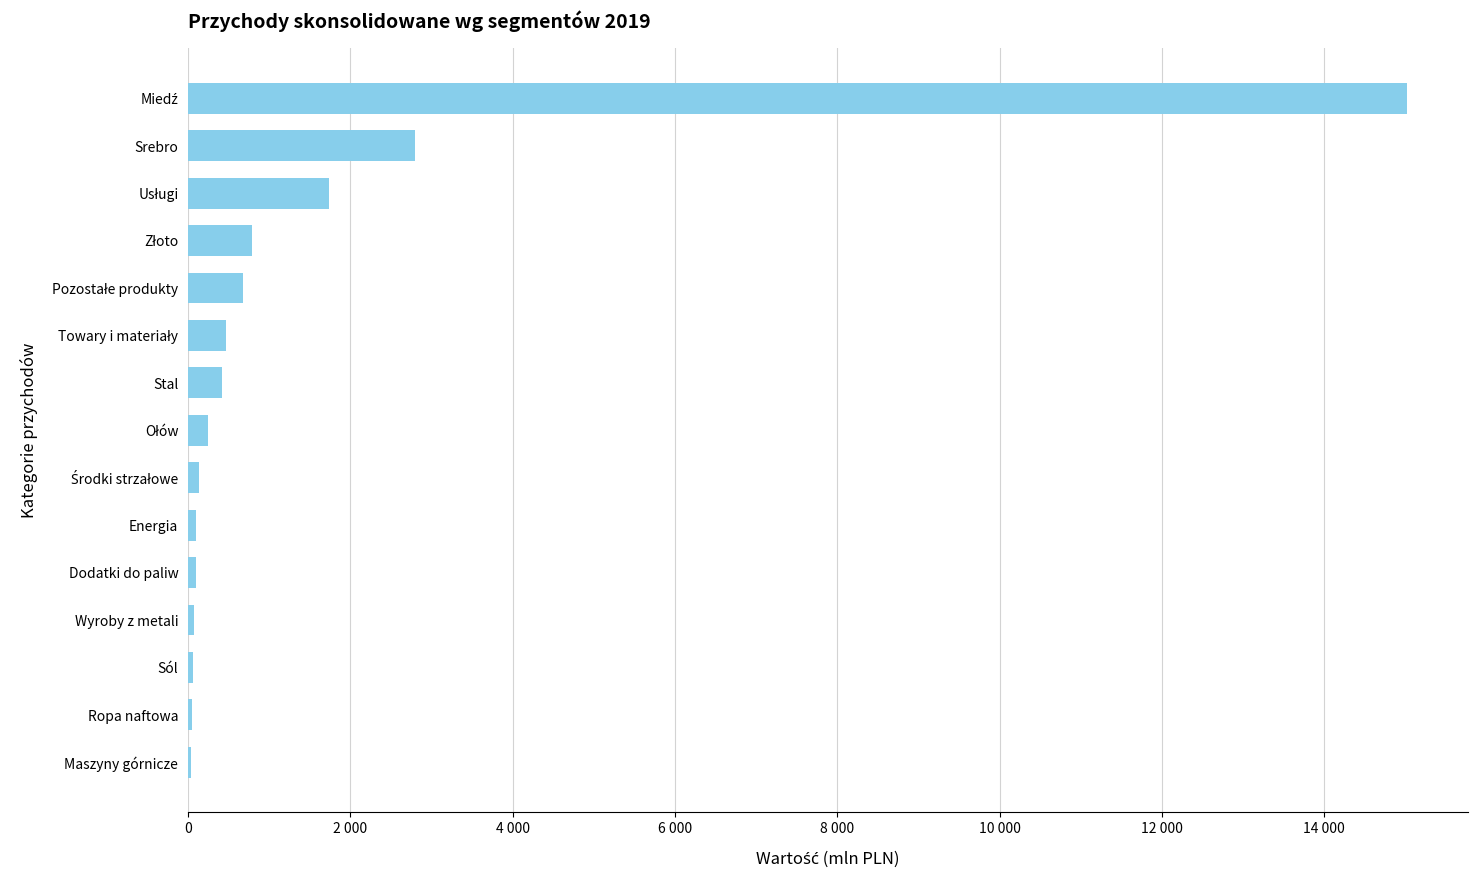

What is the minimum value shown in the chart?

37